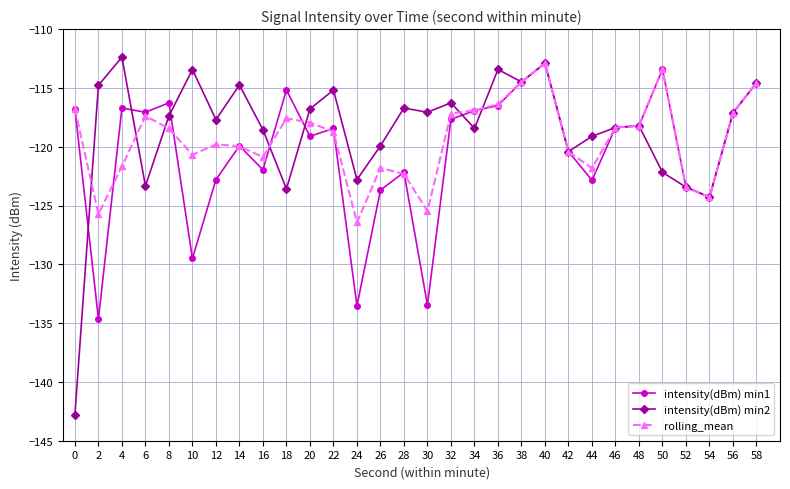

What is the difference between the second highest and minimum values in the intensity(dBm) min1 series?

21.2